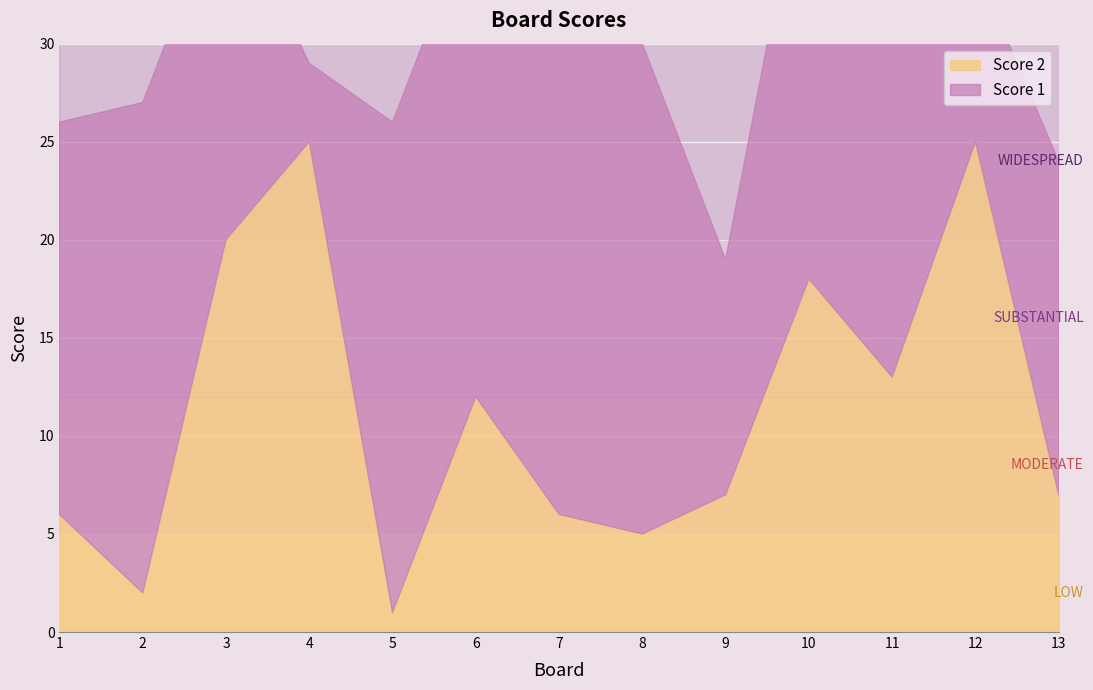

Where is the first local minimum for Score 1?

4